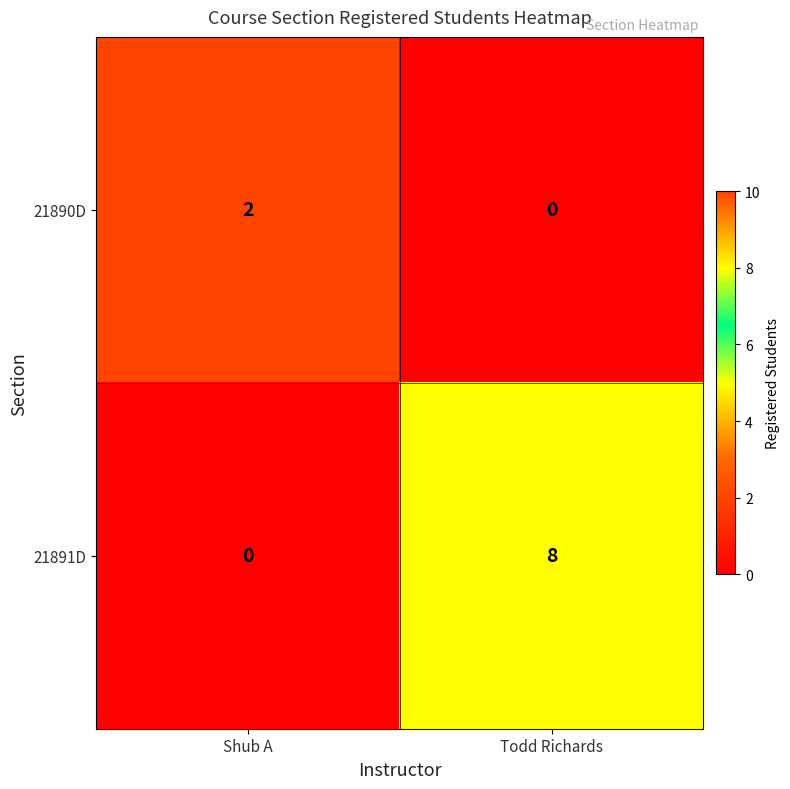

At which category is the sum across all series the highest?

Todd Richards